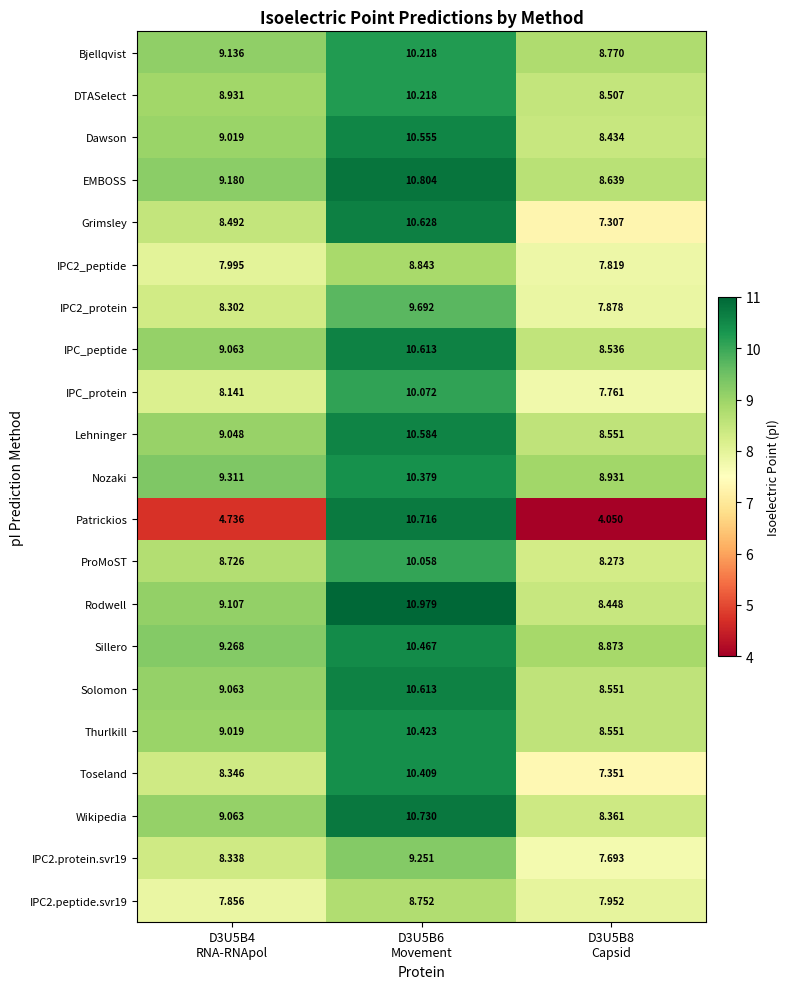

How many series are shown in this chart?

21